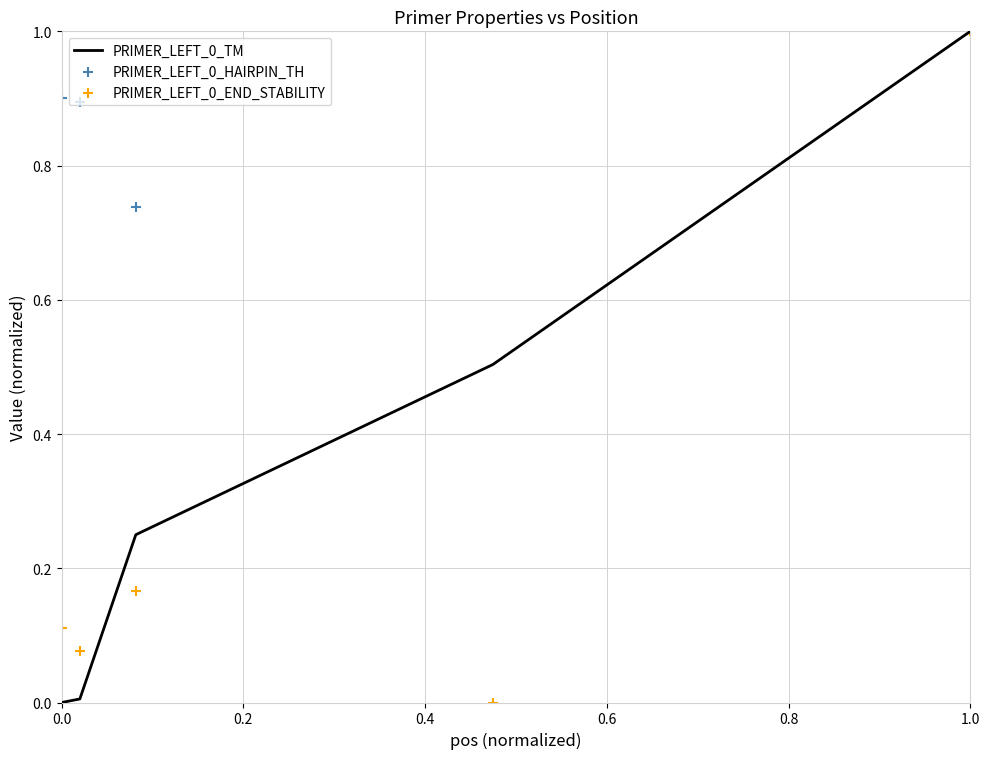

Is it true that PRIMER_LEFT_0_TM equals 0.0 at 0.0?

True